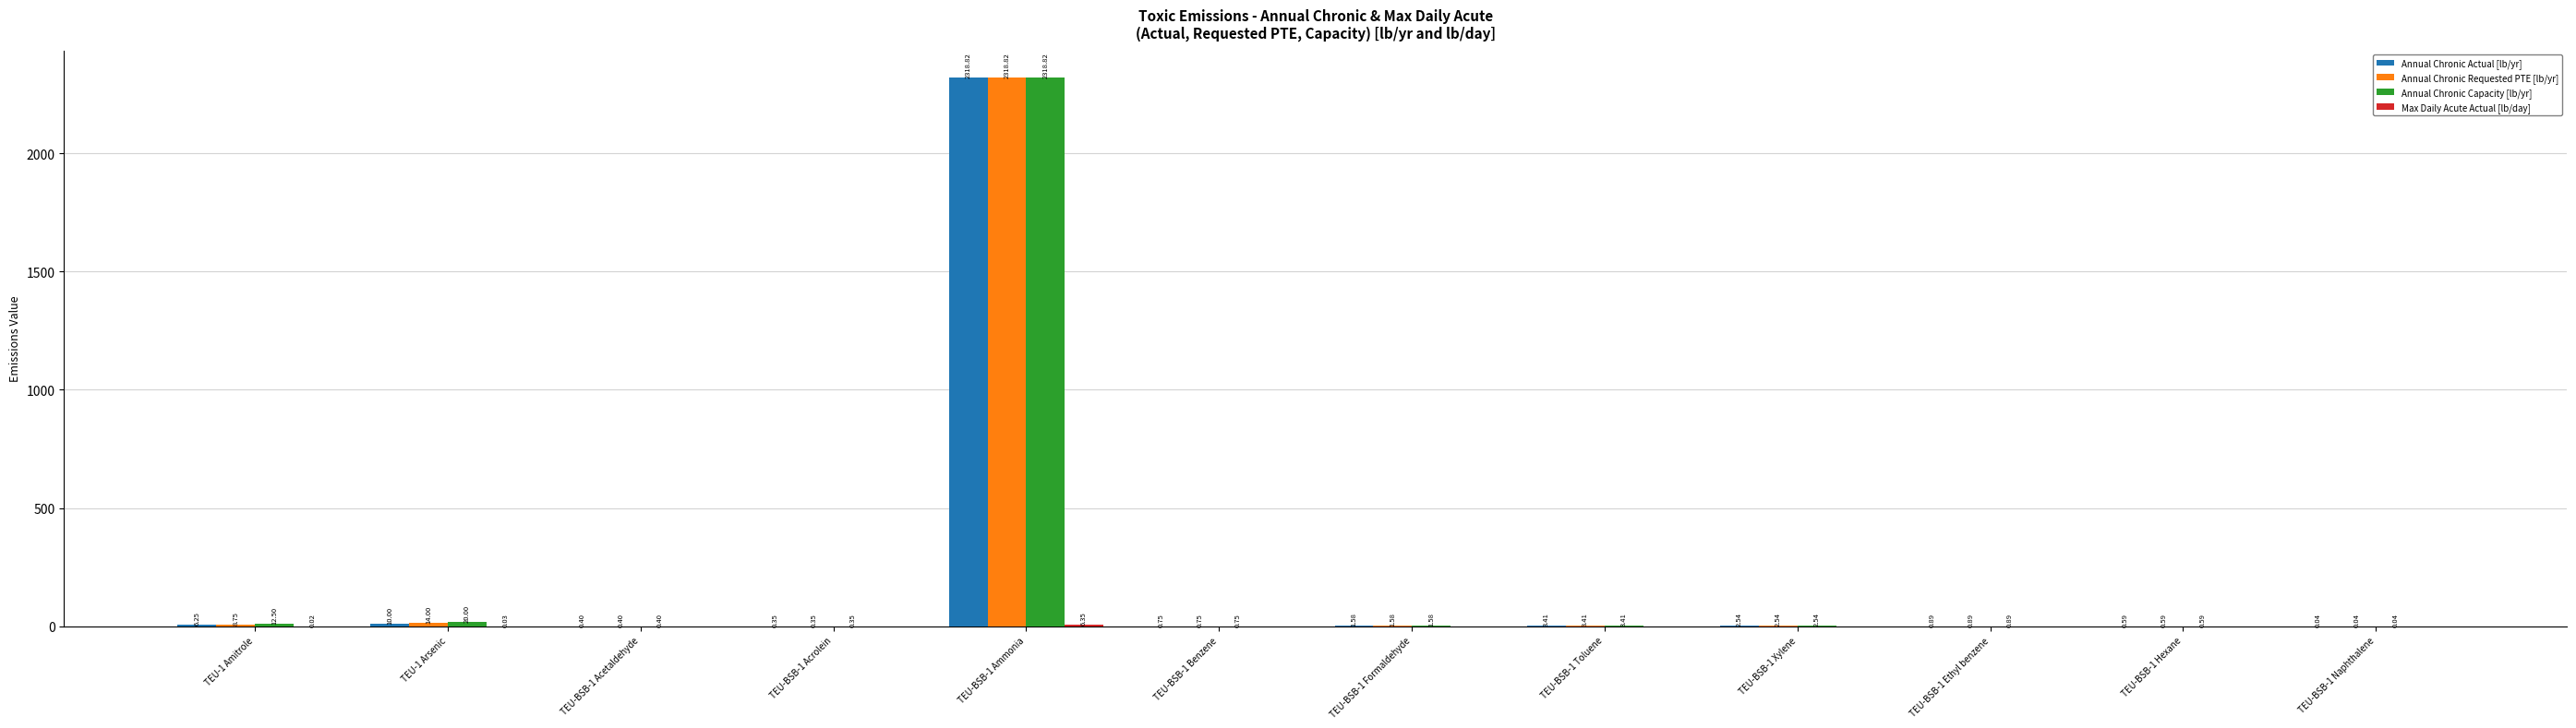

Which series changed the most between TEU-1 Amitrole and TEU-BSB-1 Benzene?

Annual Chronic Capacity [lb/yr]